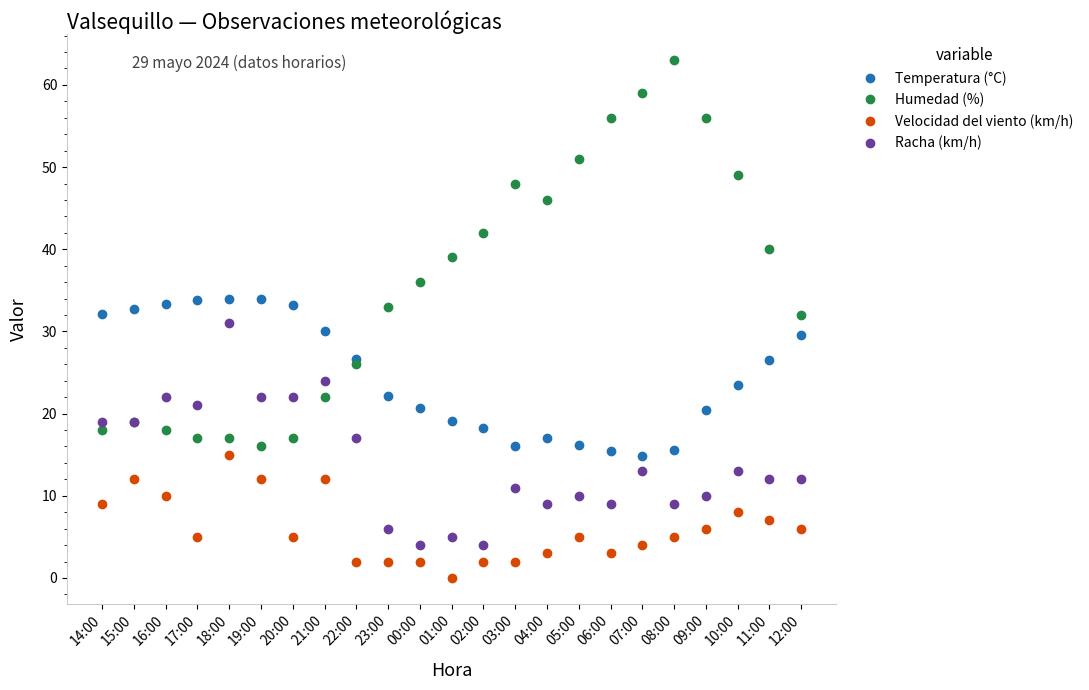

At 05:00, list the series in order from smallest to largest.

Velocidad del viento (km/h), Racha (km/h), Temperatura (°C), Humedad (%)